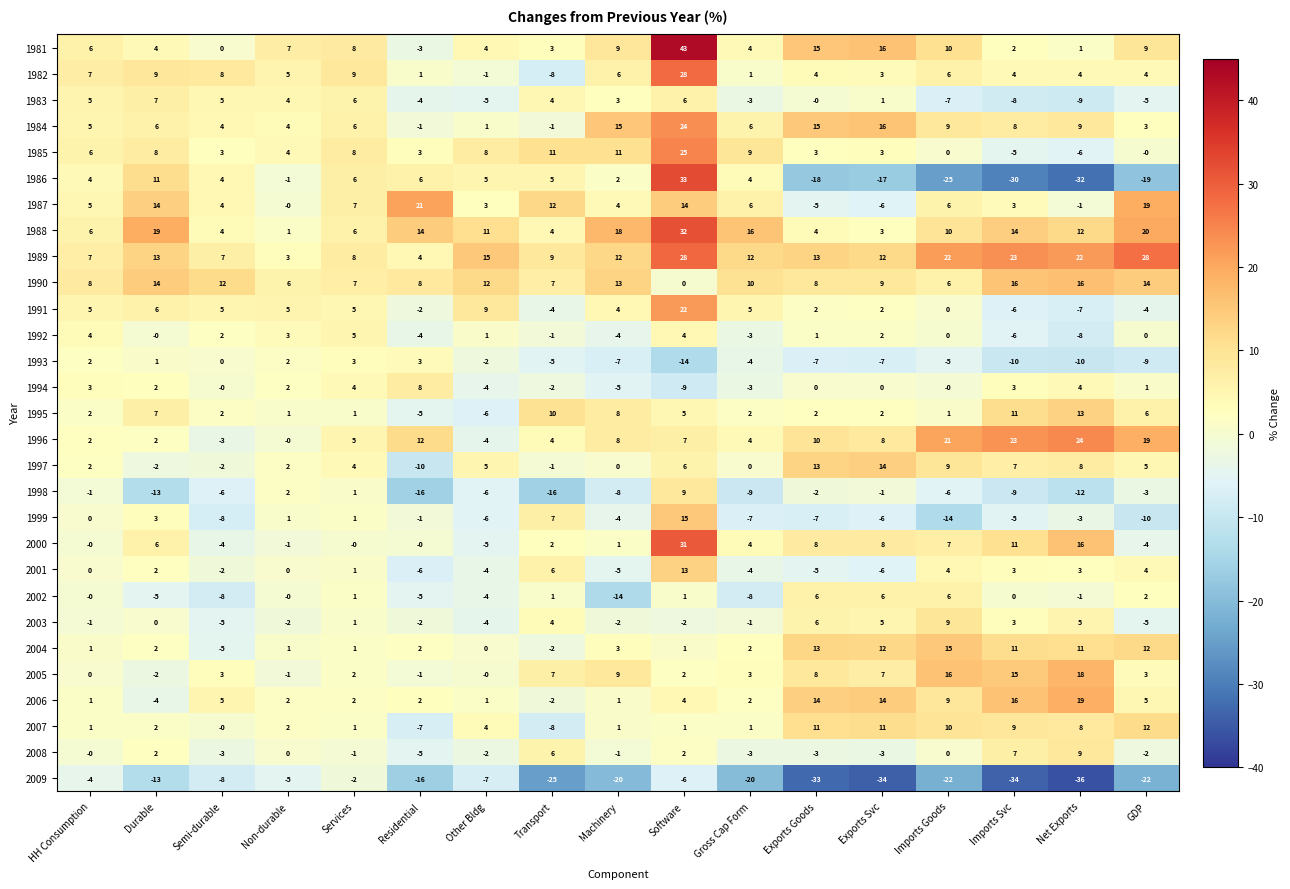

How many values in 1991 are below zero?

5